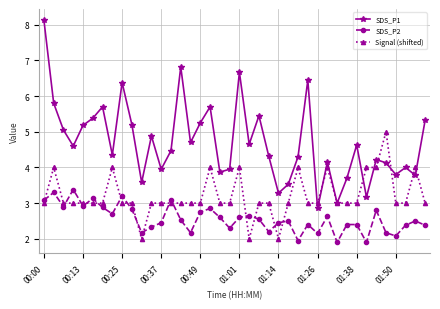

True or false: Signal (shifted) has more than 1 interior local peaks.

True